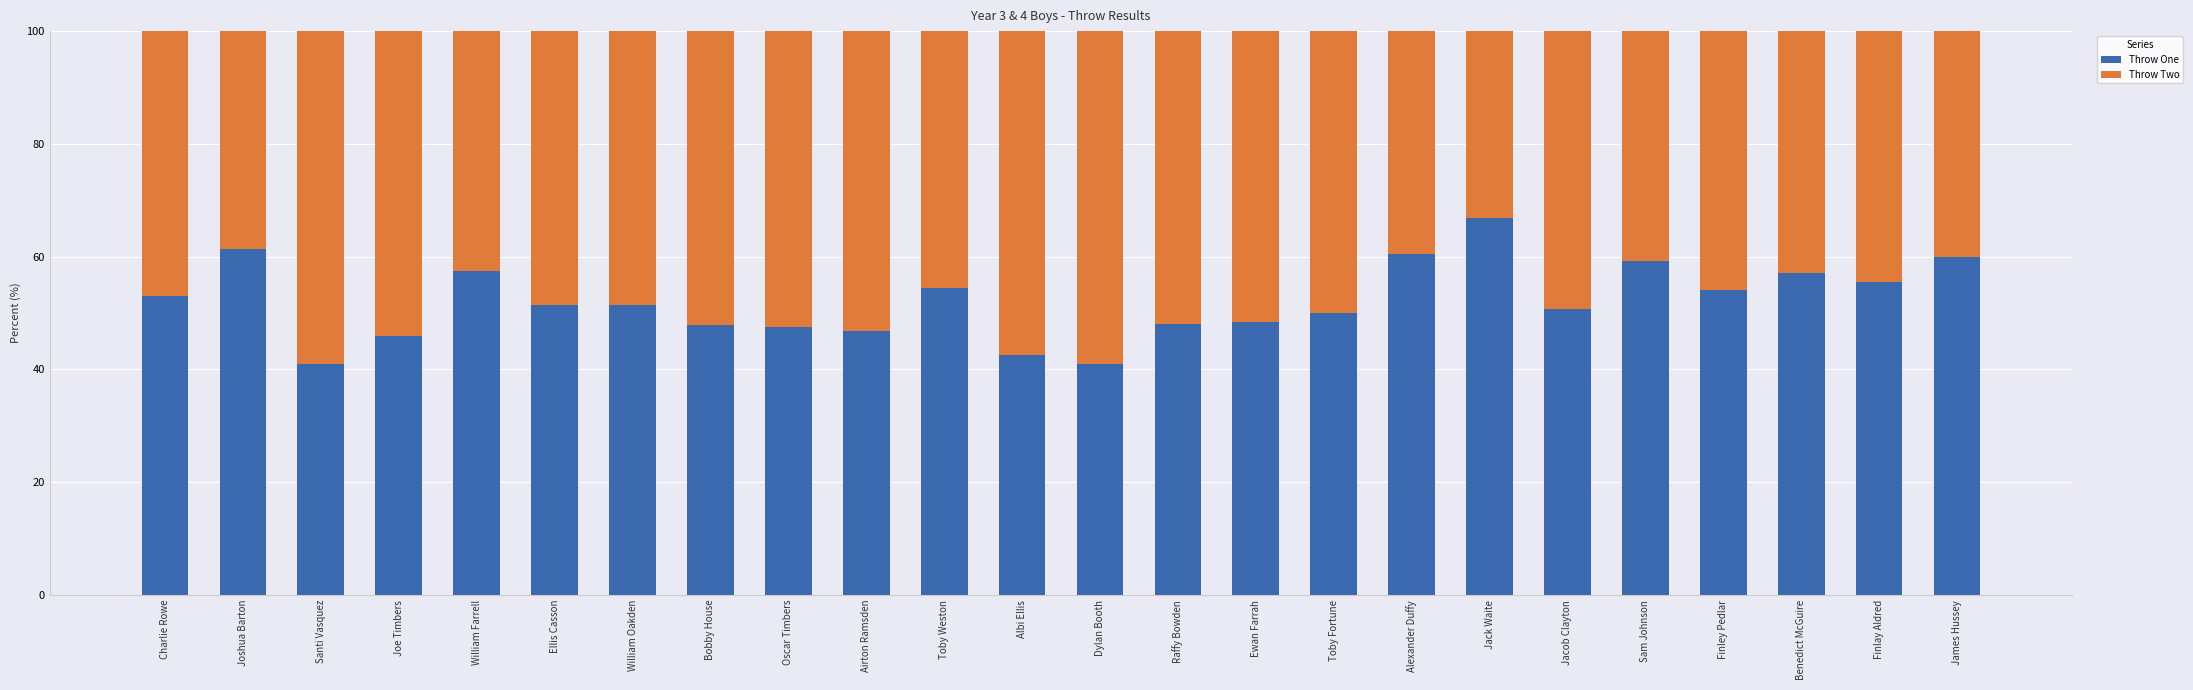

What value does the Throw One series have at Benedict McGuire?

57.1